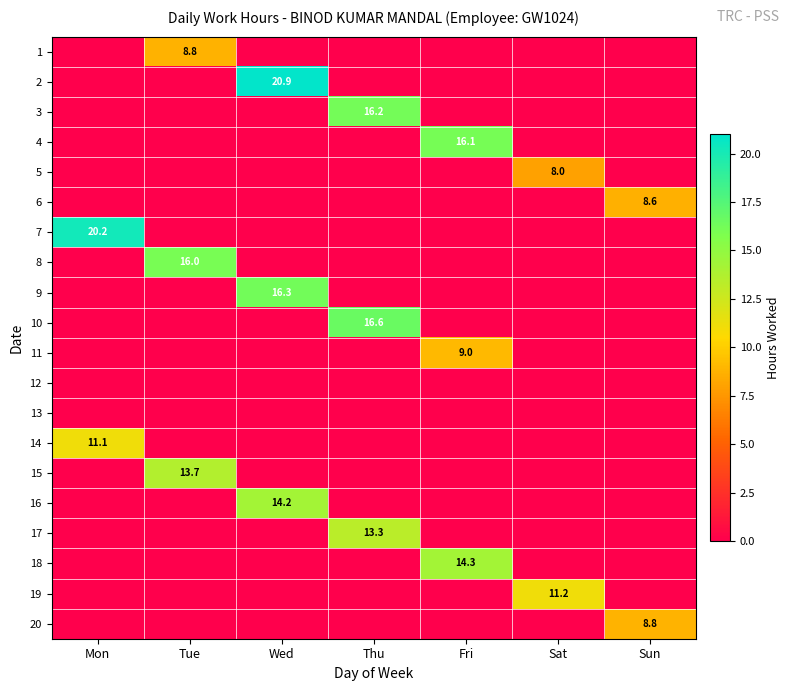

Is it true that 19 equals 11.2 at Sat?

True